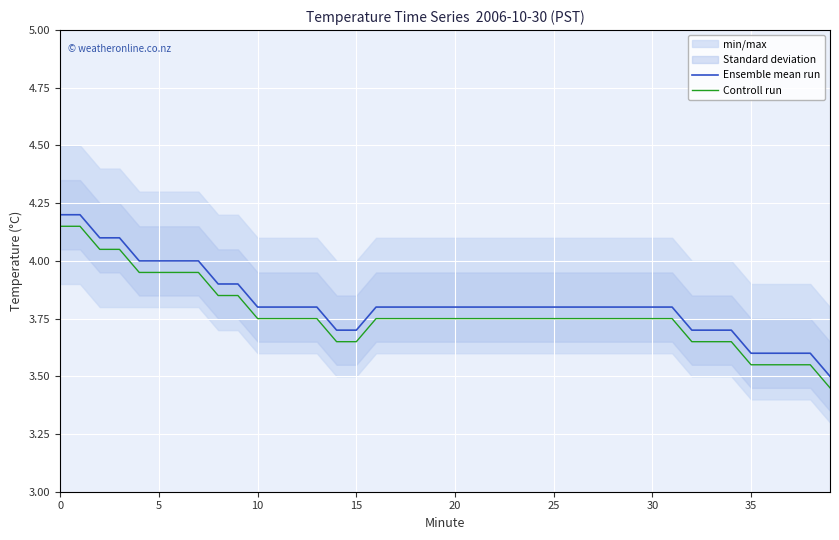

True or false: Ensemble mean run and Controll run cross at least once.

False